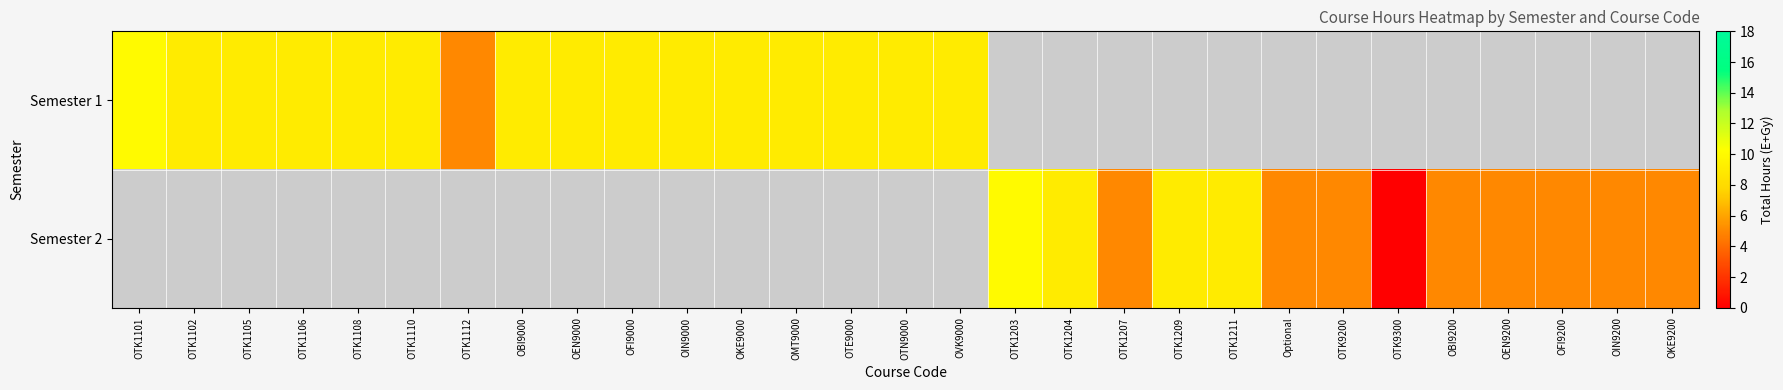

Is the value of Semester 2 at OTE9000 greater than the value of Semester 1 at OTK1106?

No